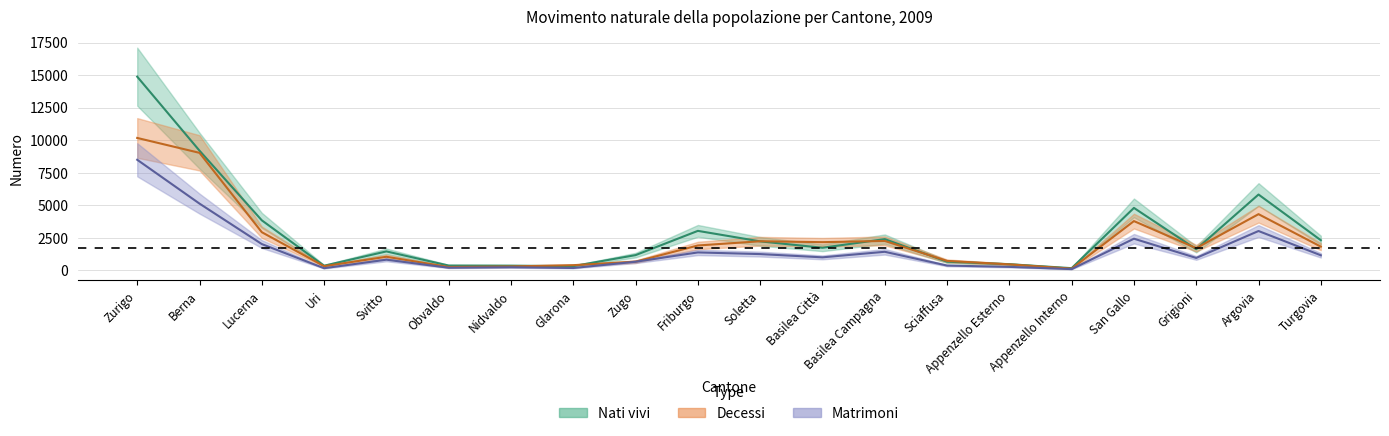

Between Appenzello Interno and Lucerna, which is larger?

Lucerna